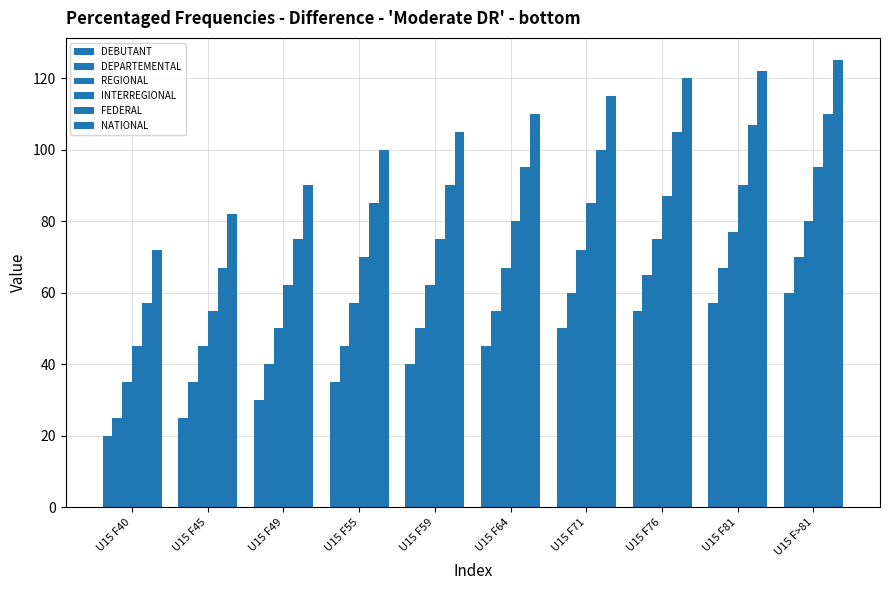

How many values in the REGIONAL series are below 67?

5